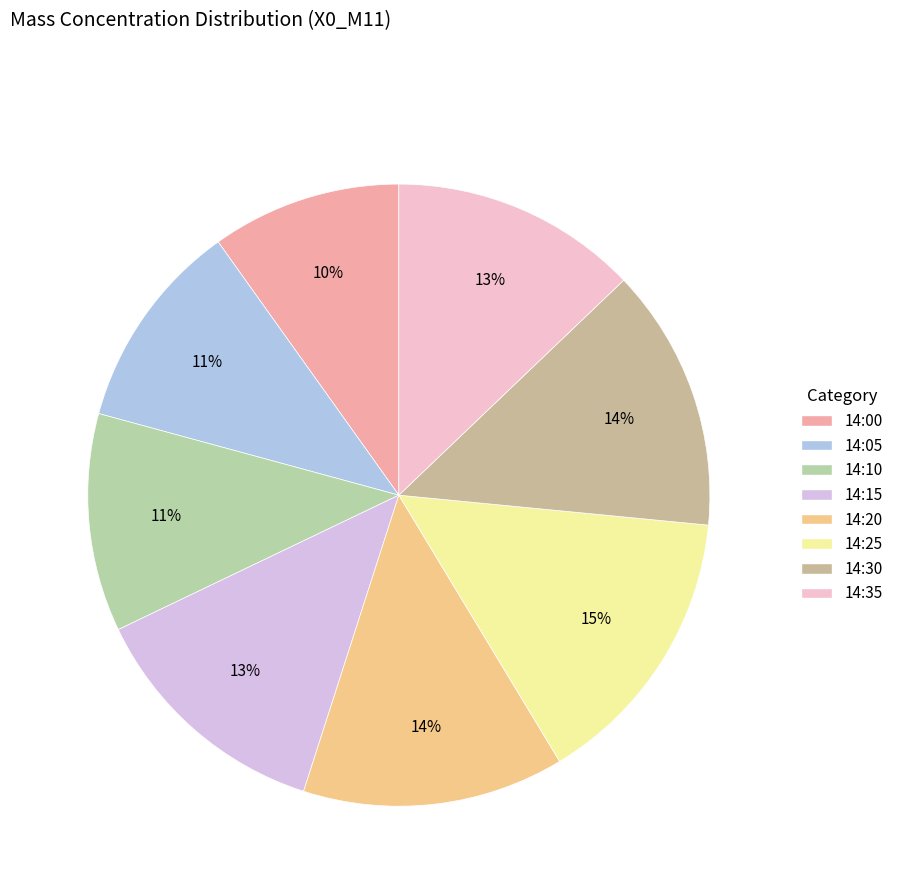

To the nearest percent, what portion does 14:35 represent?

13%